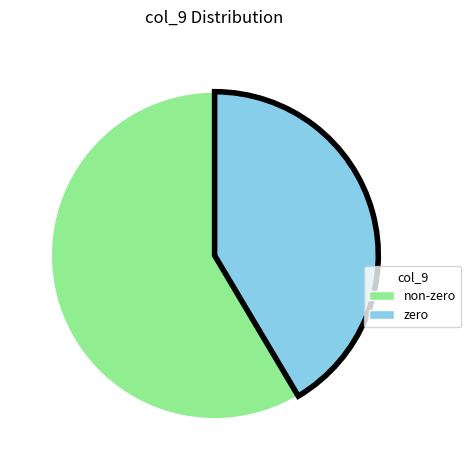

Is it true that non-zero is 59% of the pie?

True